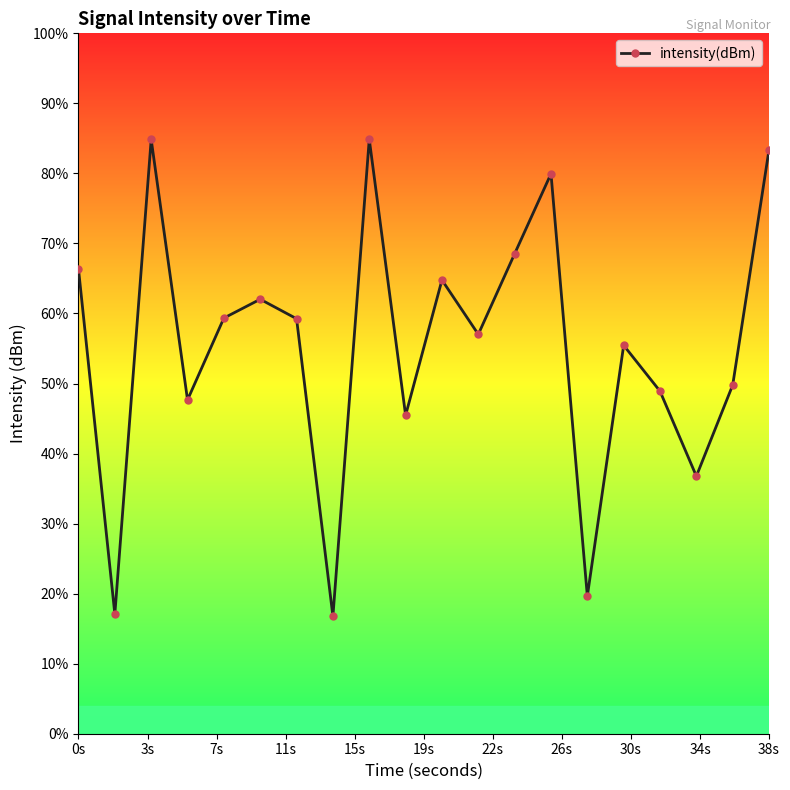

At which label does the data first exceed -122?

0s